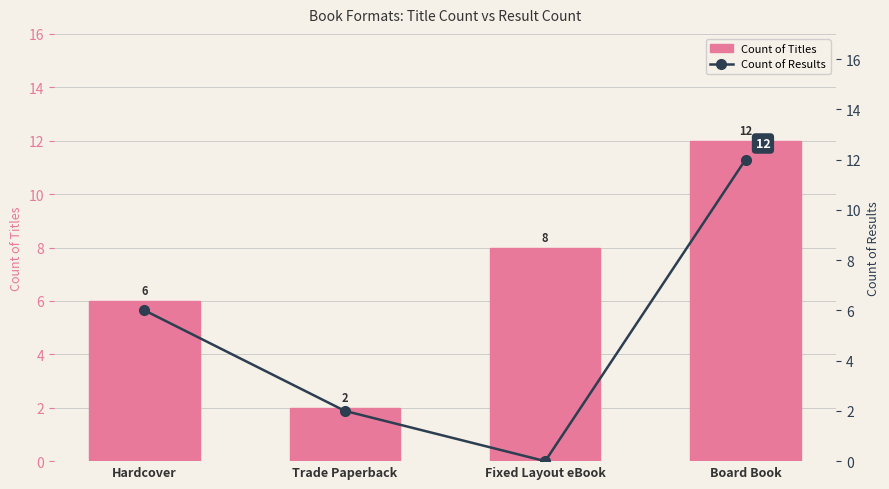

How many data points in Count of Results are above 6?

1